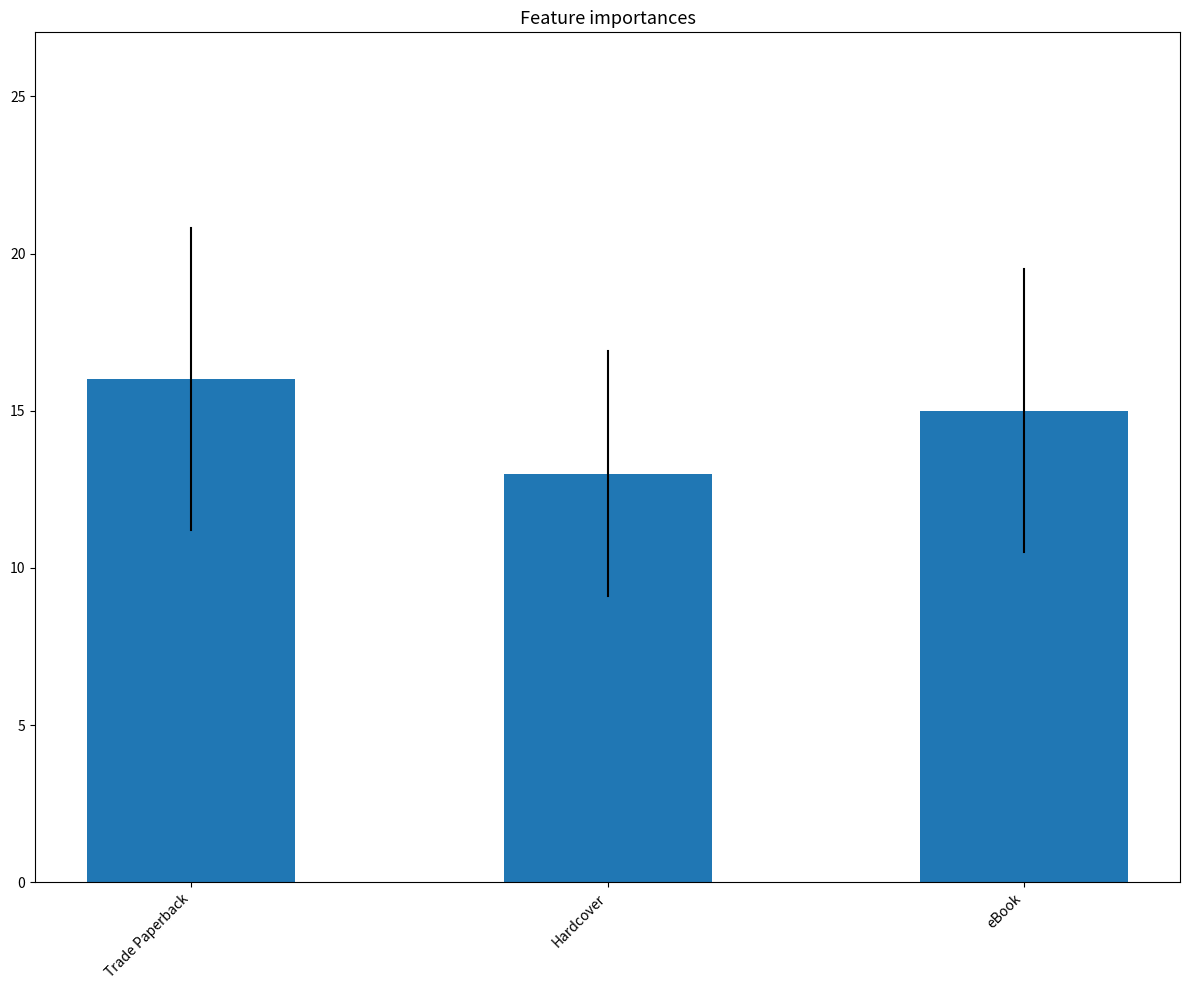

What is the maximum value shown in the chart?

16